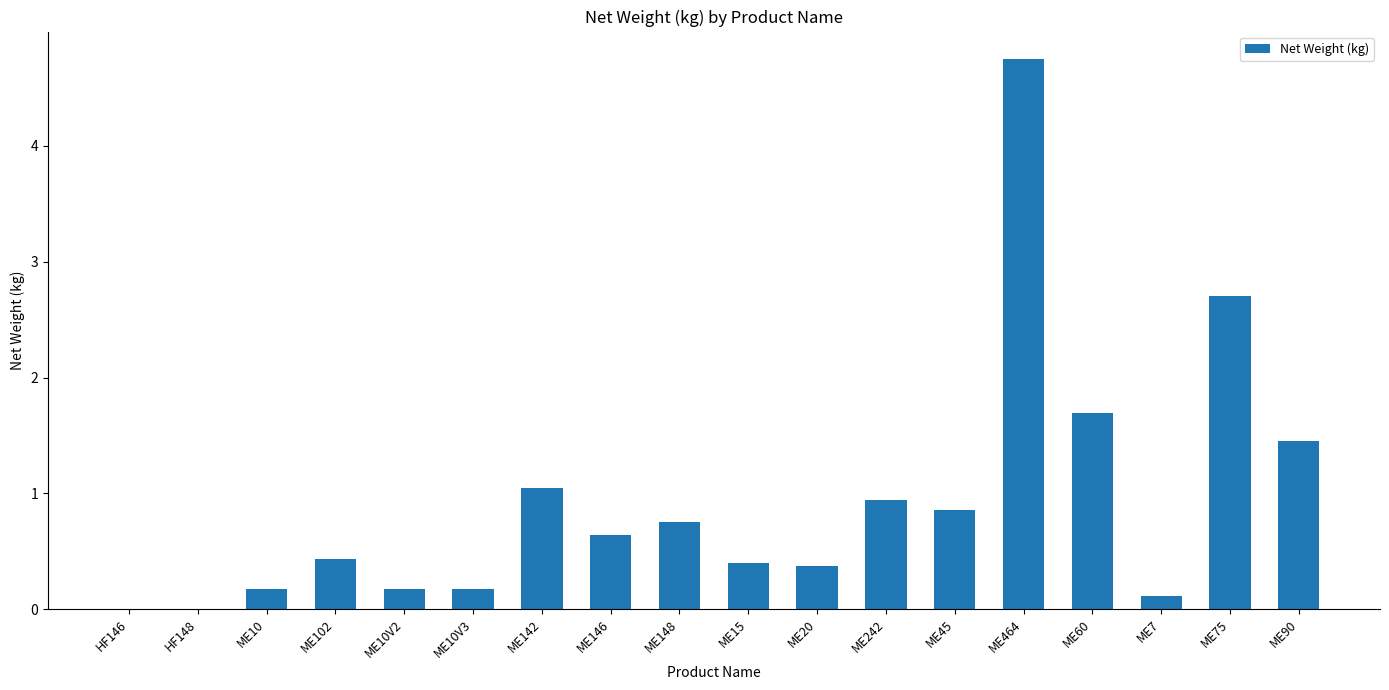

Which has a higher value, ME10V2 or ME7?

ME10V2